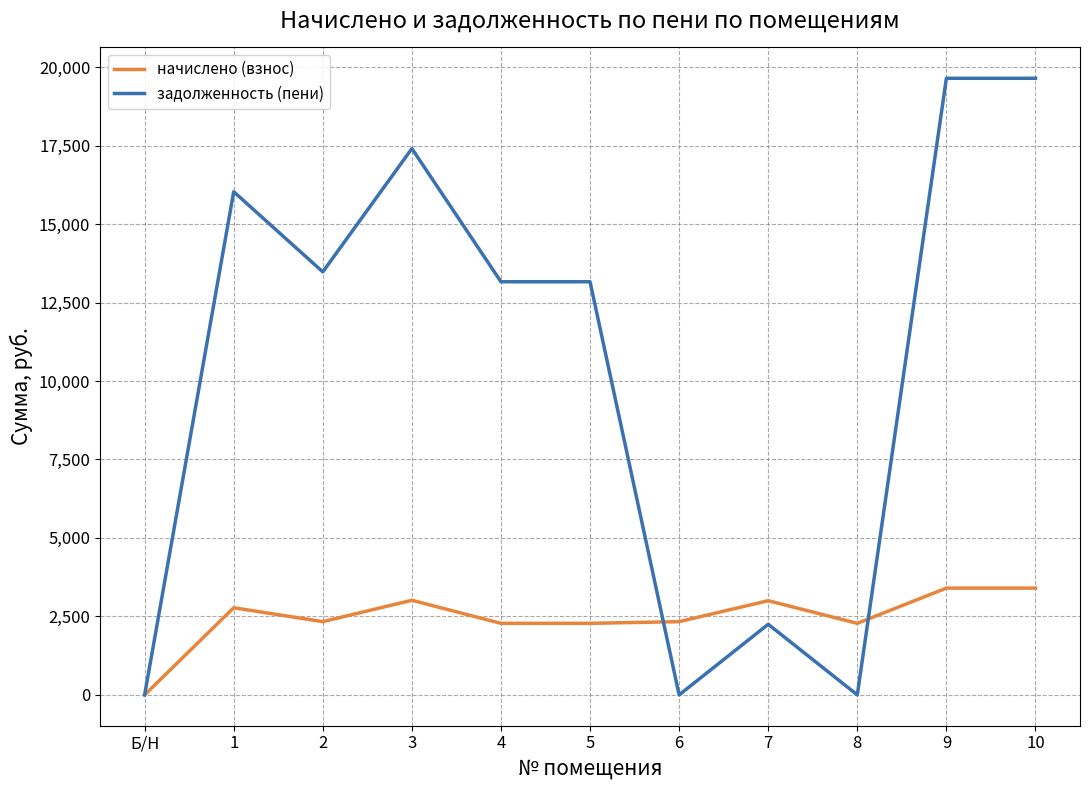

True or false: начислено (взнос) has a value of 1195.6 at Б/Н.

False